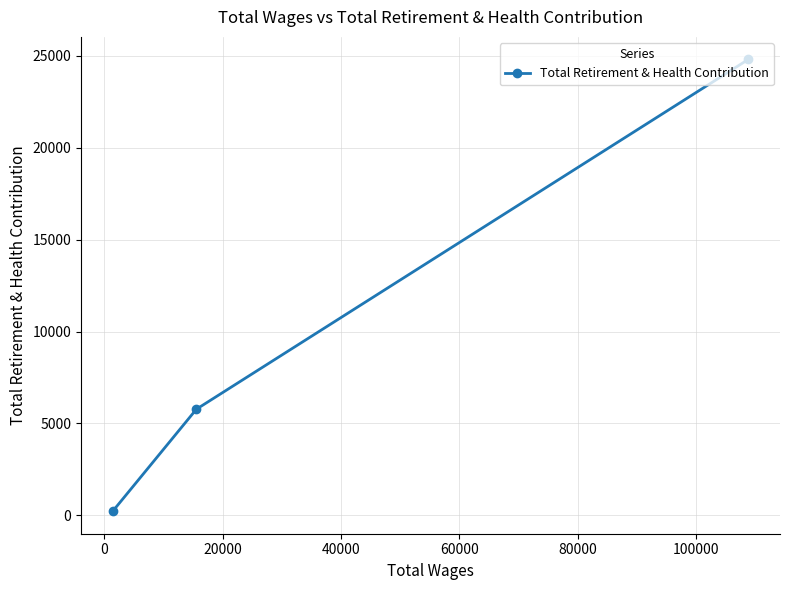

What is the difference between the maximum and second lowest values?

19026